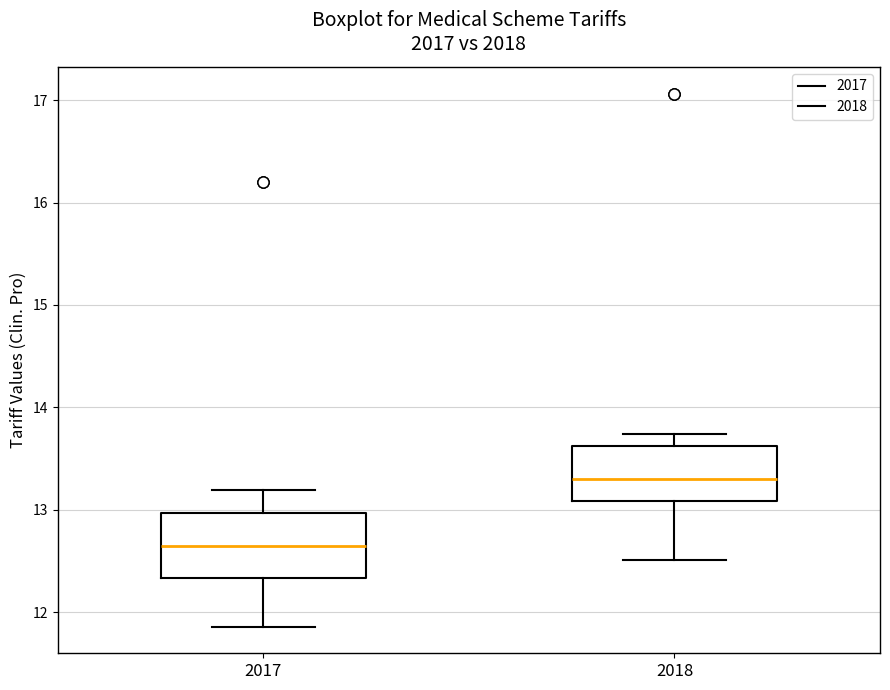

Reading left to right, transcribe this box plot: for each box, give where its median line is, the range the box spans, and where its two whiskers end, as read against the y-axis. The values are not printed on the chart, so give them approximately, as read against the axis.

2017: median 12.7, box 12.3 to 13.0, whiskers 11.9 to 13.2
2018: median 13.3, box 13.1 to 13.6, whiskers 12.5 to 13.7